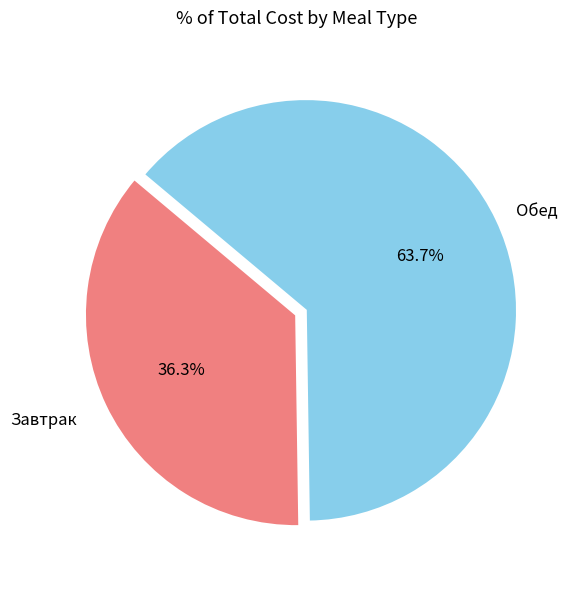

Between Обед and Завтрак, which is larger?

Обед